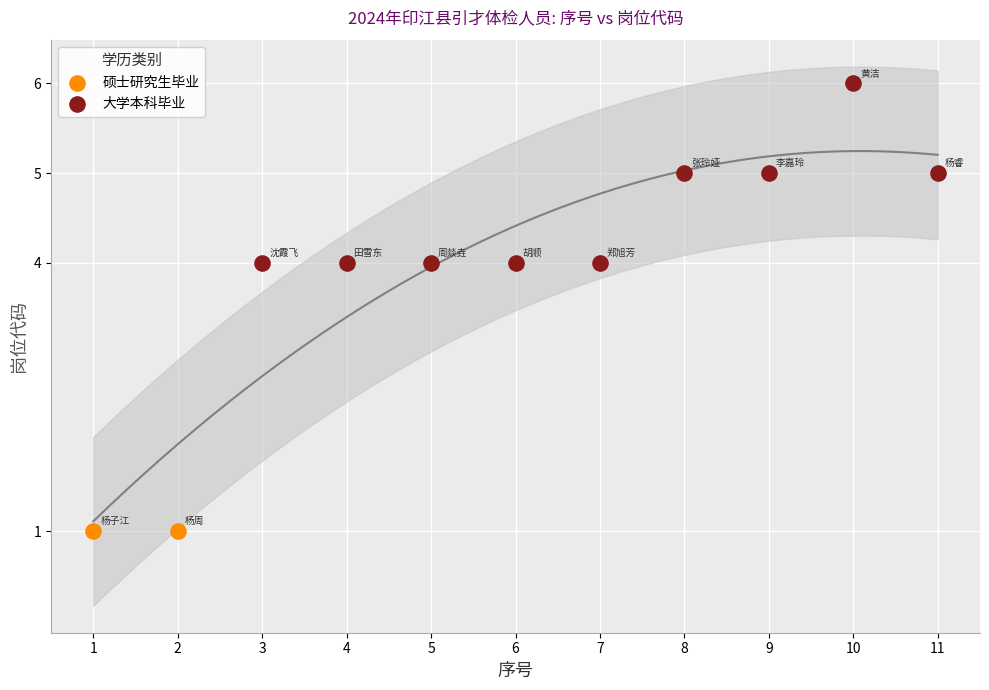

Which series contains the lowest Y value?

硕士研究生毕业